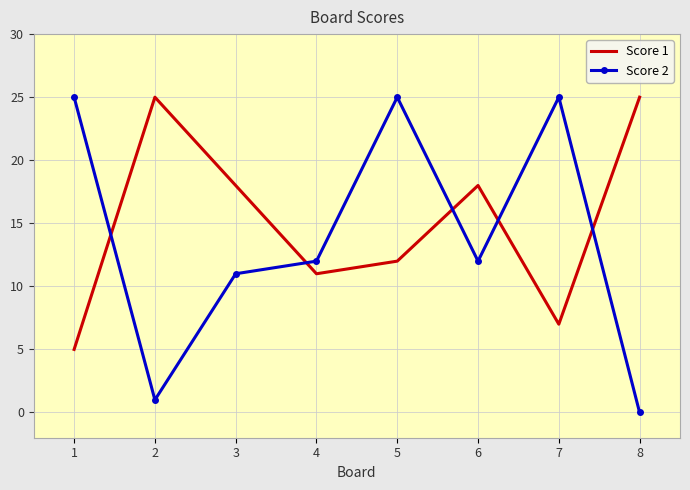

What is the spread (max minus min) of values at 8?

25